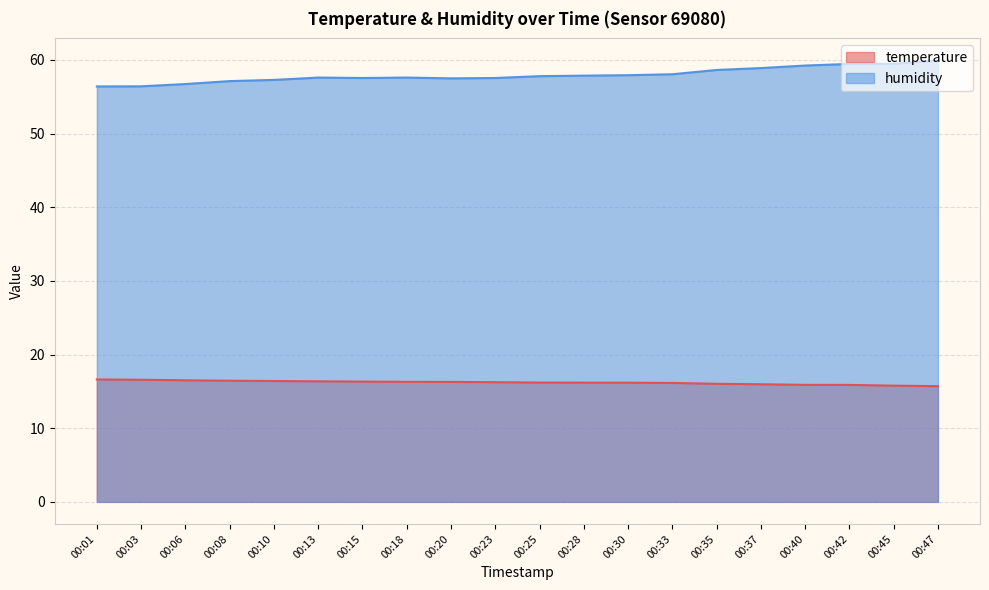

True or false: temperature has a value of 16.5 at 00:06.

True